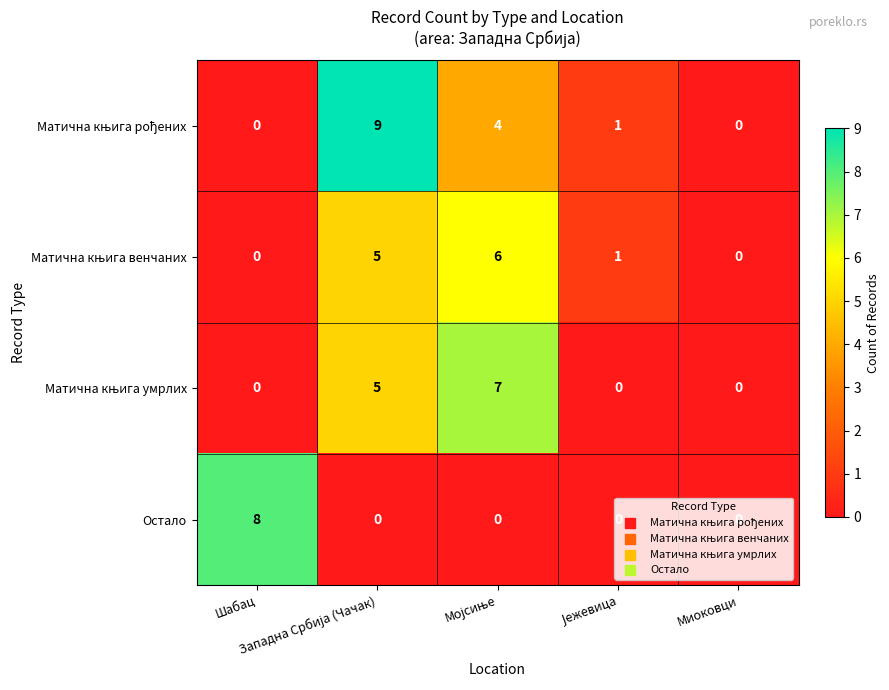

What is the total value across all series at Шабац?

8